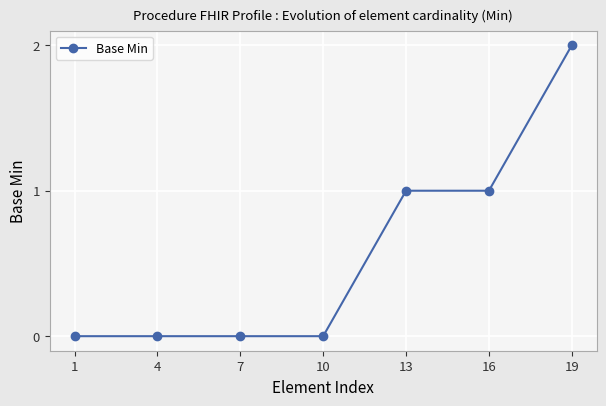

What is the value of the 7th point from the left?

2